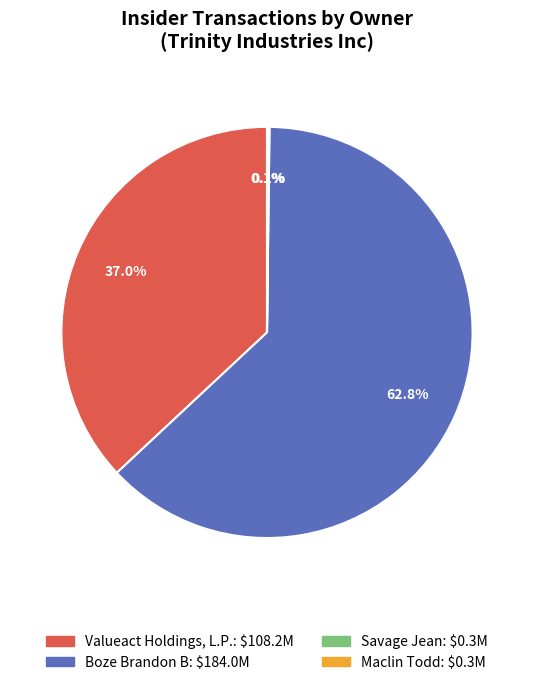

What percentage is NOT represented by Boze Brandon B?

37.2%